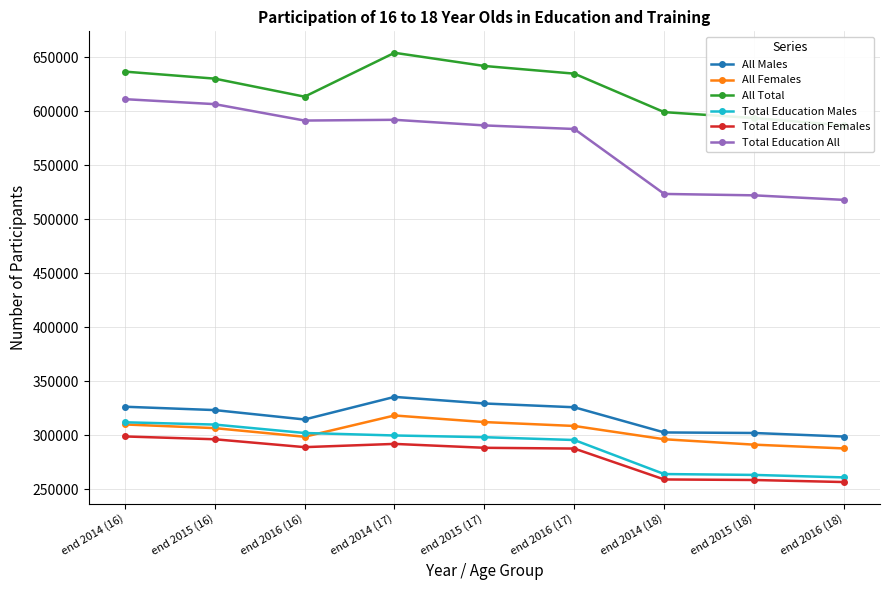

What is the average value of the All Females series?

303400